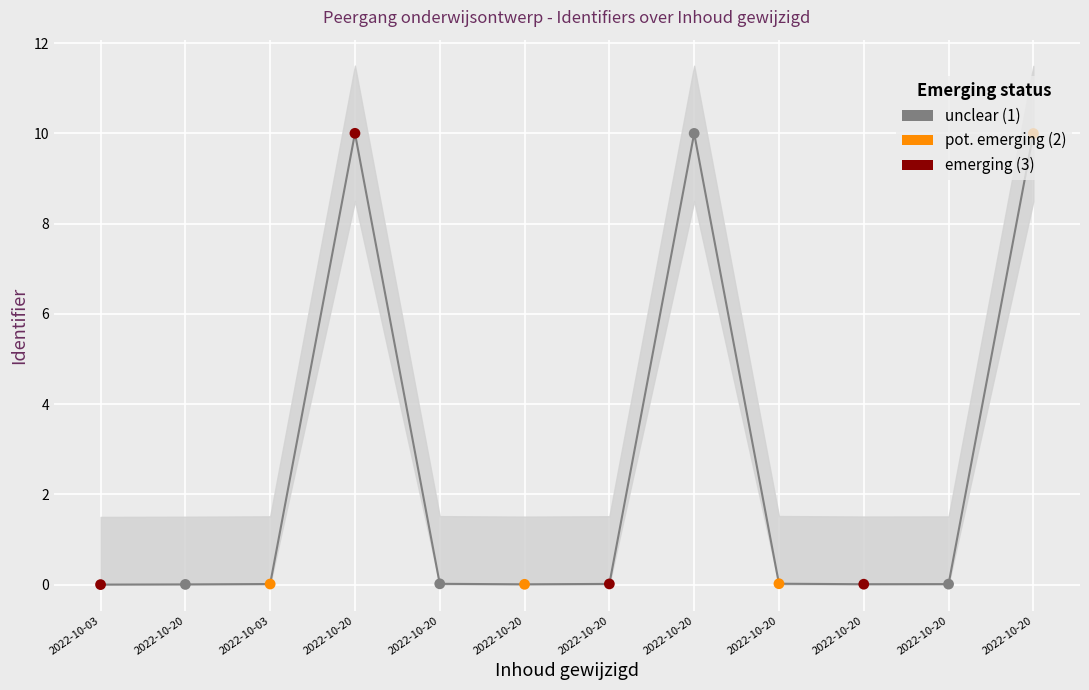

Which has a higher value, 2022-10-03 or 2022-10-20?

2022-10-20